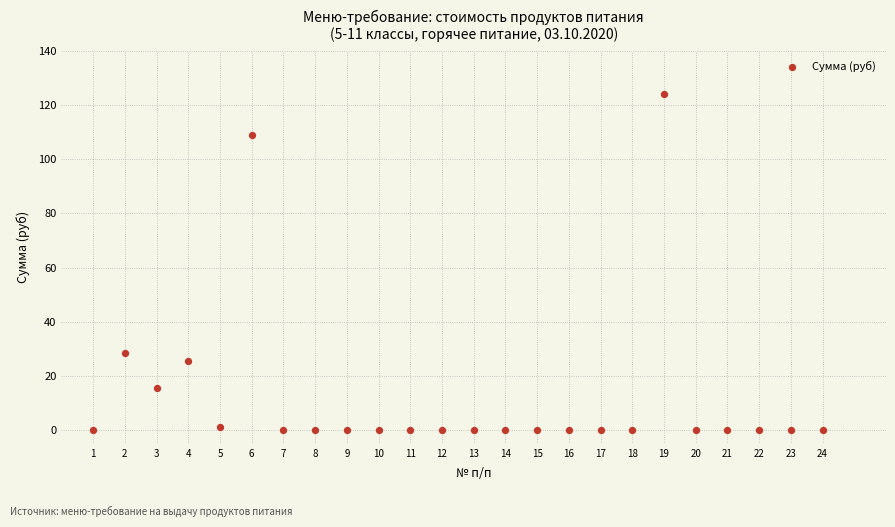

What Y value in the scatter plot is closest to 62?

28.6